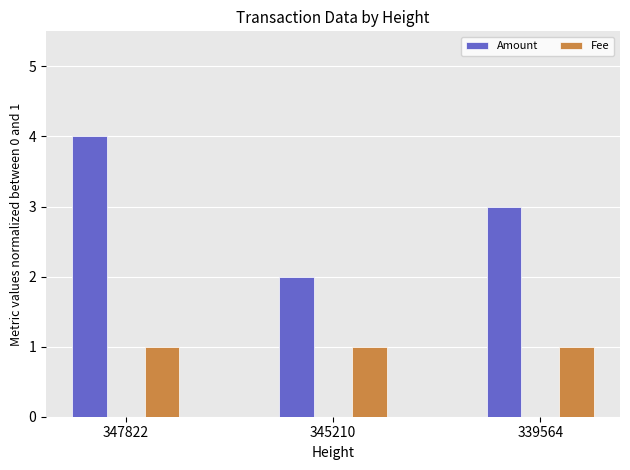

Which series has the largest range (max minus min)?

Amount